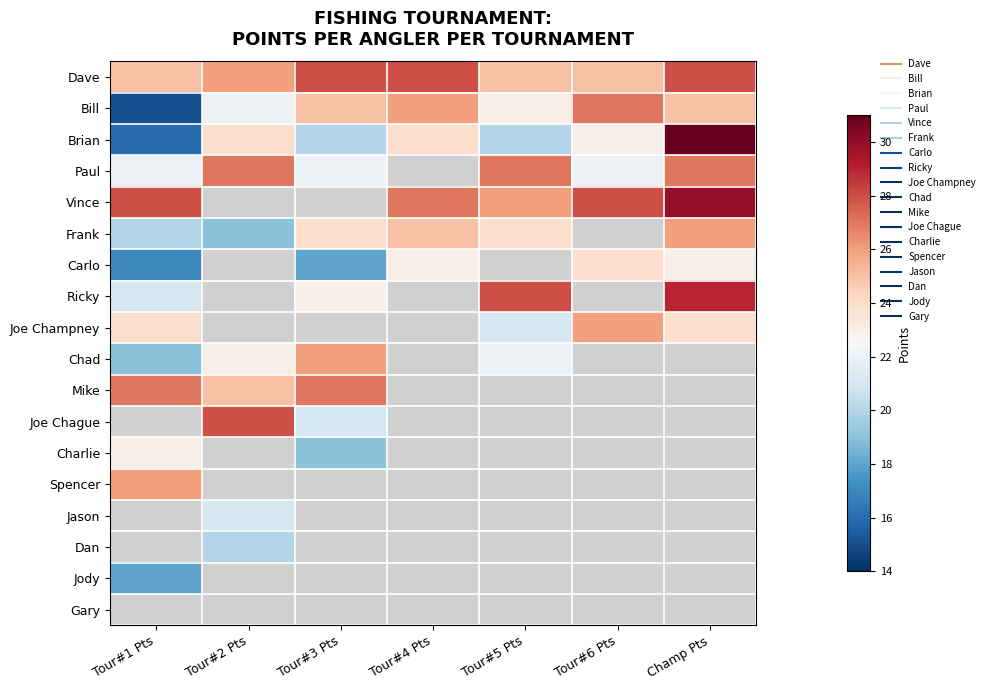

Which series has the largest range (max minus min)?

Brian